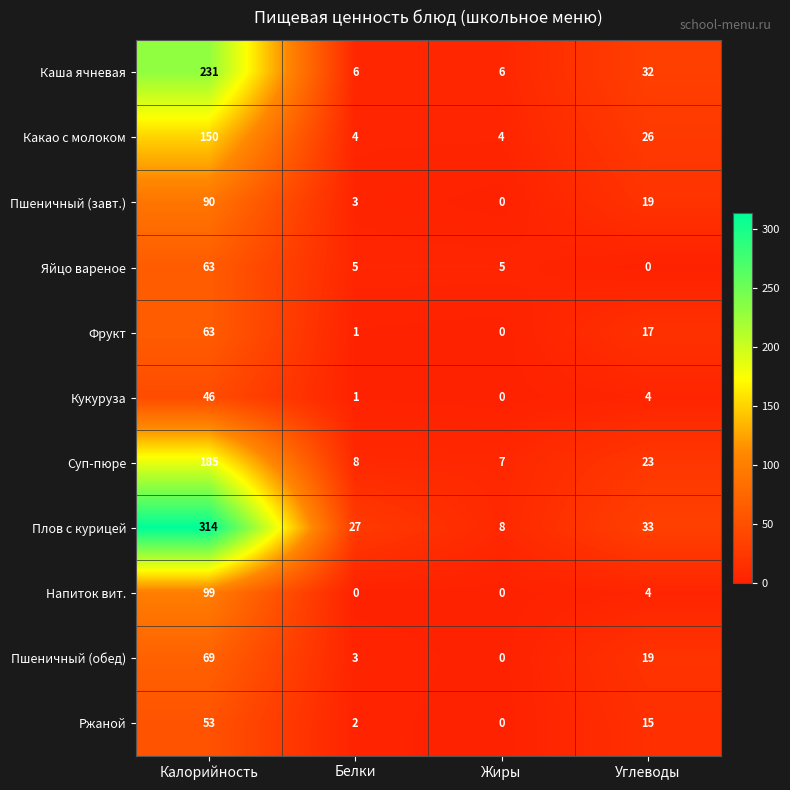

Count the number of data series in this chart.

11